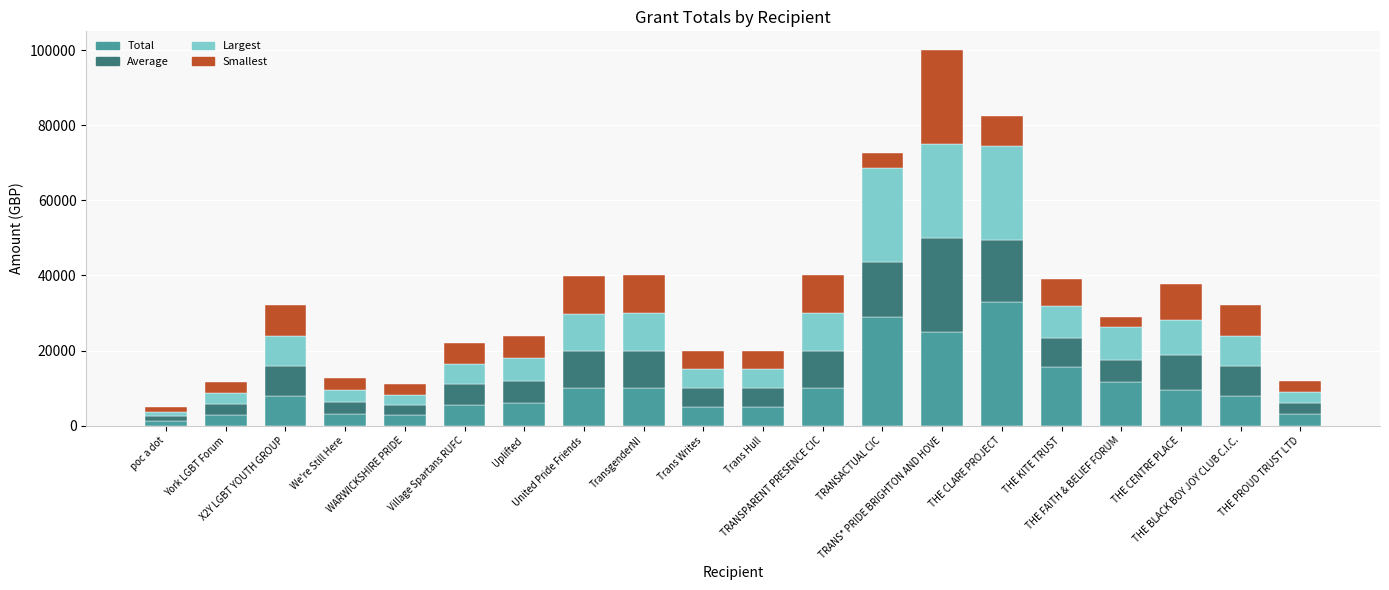

What is the highest value of the Total series?

33000